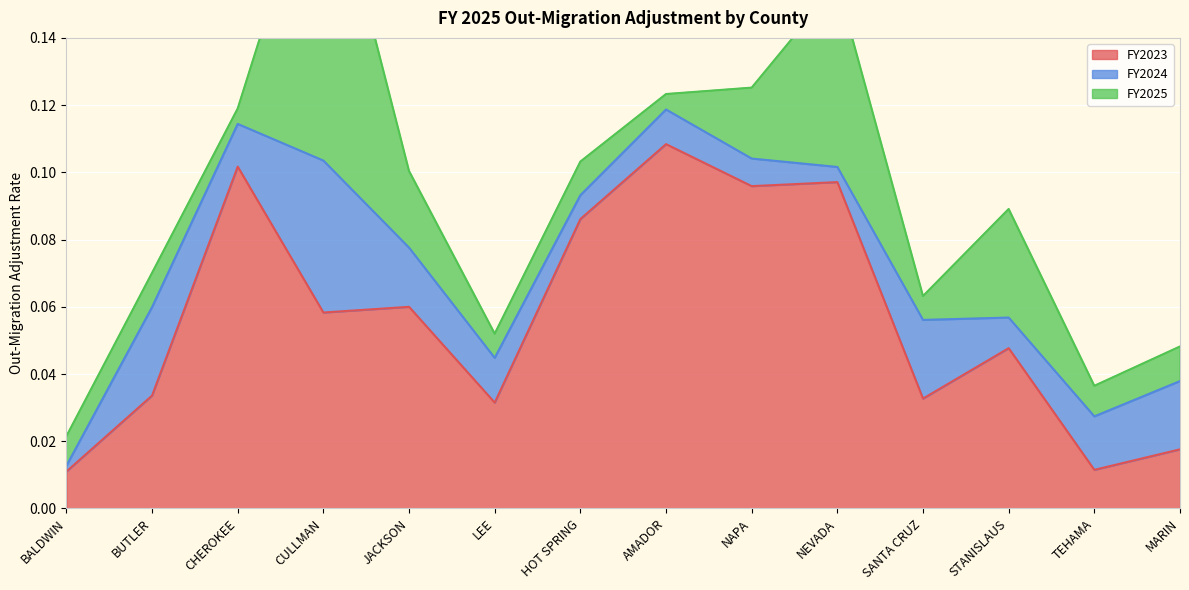

In FY2023, how many points are lower than both neighbors (excluding endpoints)?

5